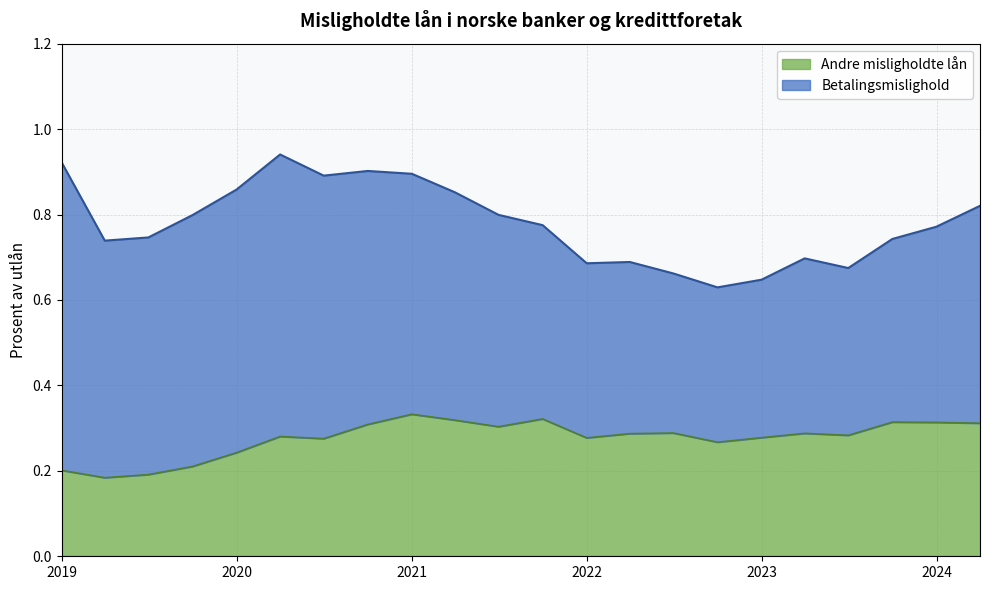

Reading left to right, list all the values displayed in this chart.

2018-12-31=0.2	2019-03-31=0.2	2019-06-30=0.2	2019-09-30=0.2	2019-12-31=0.2	2020-03-31=0.3	2020-06-30=0.3	2020-09-30=0.3	2020-12-31=0.3	2021-03-31=0.3	2021-06-30=0.3	2021-09-30=0.3	2021-12-31=0.3	2022-03-31=0.3	2022-06-30=0.3	2022-09-30=0.3	2022-12-31=0.3	2023-03-31=0.3	2023-06-30=0.3	2023-09-30=0.3	2023-12-31=0.3	2024-03-31=0.3